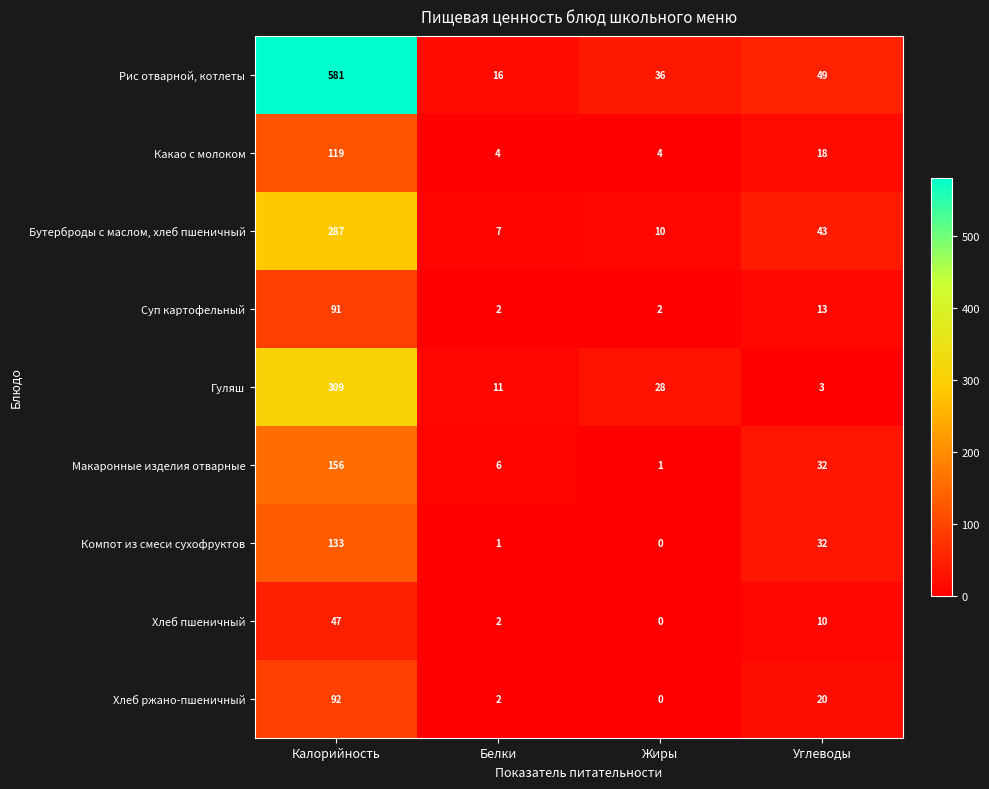

Which category has the lowest value across all series?

Жиры